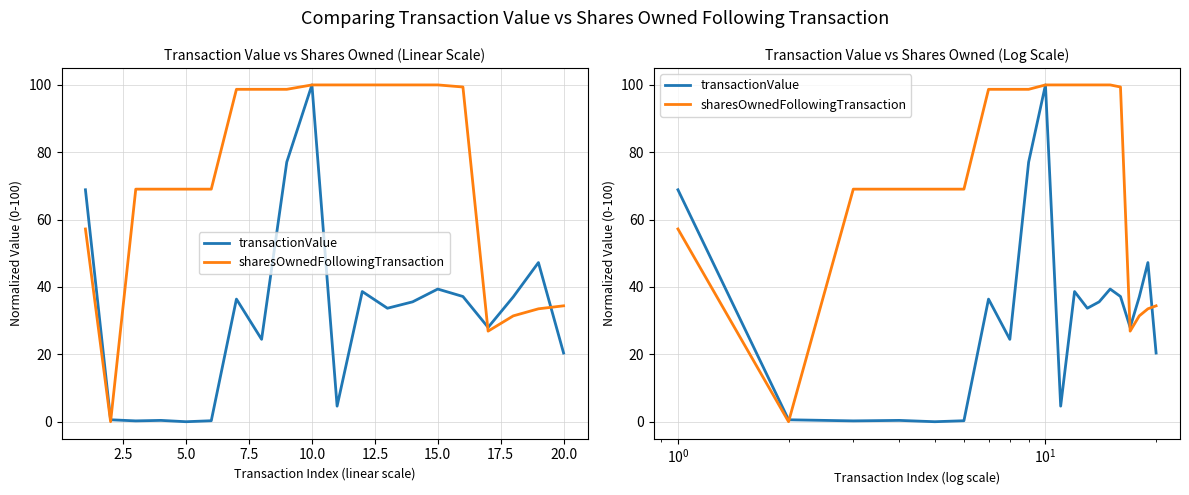

What is the sum of all transactionValue values?

630.2